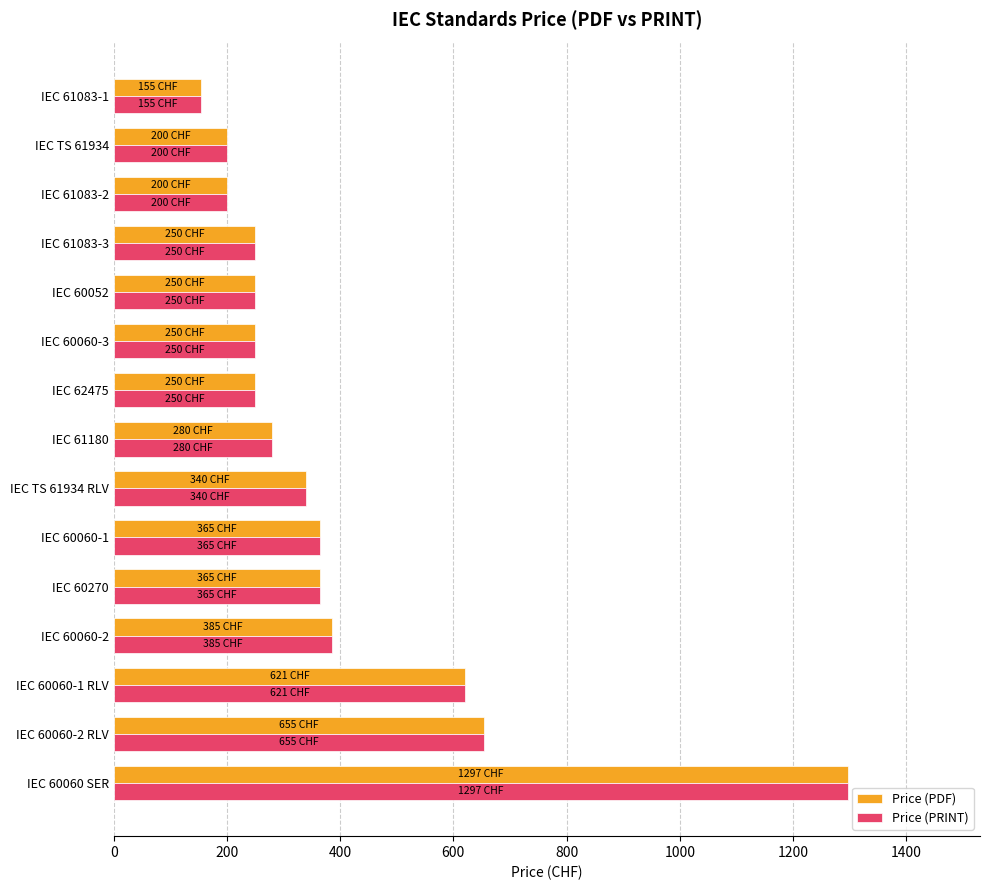

At which label does Price (PRINT) reach its peak?

IEC 60060 SER